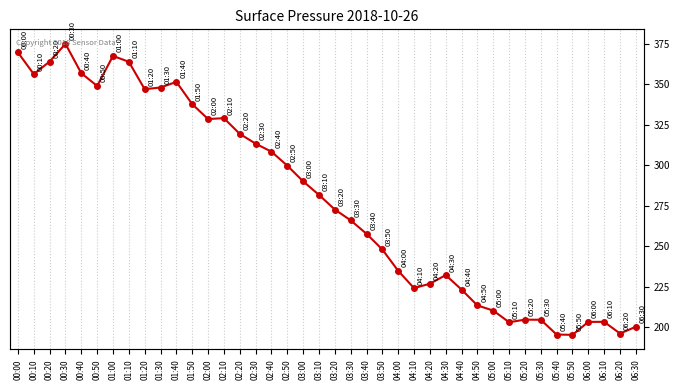

What value does the data have at 06:10?

203.2